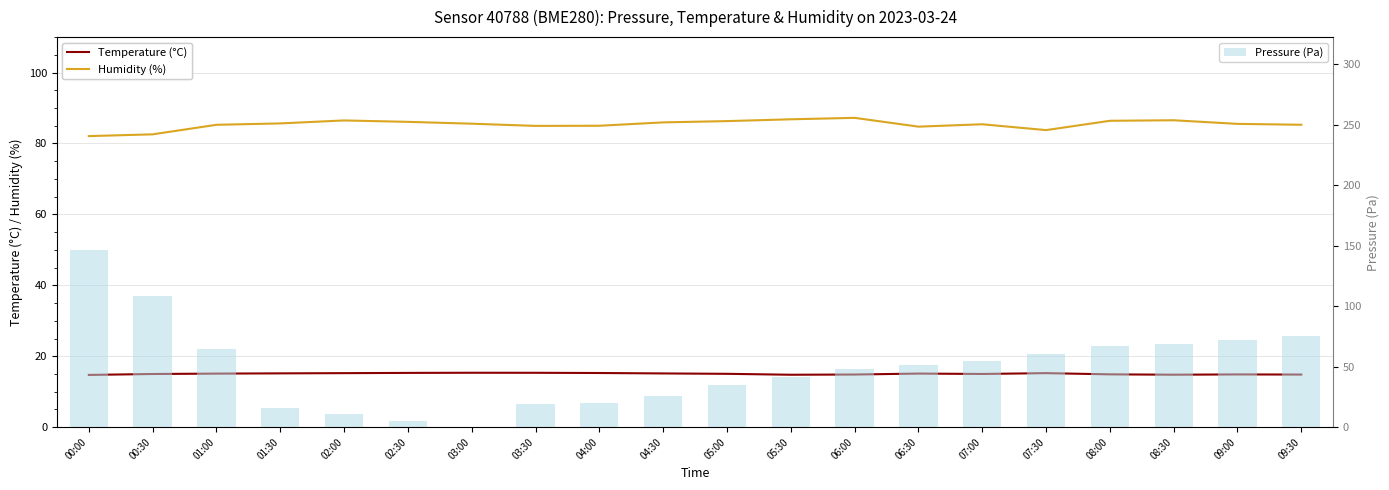

How many data points in Humidity (%) are less than 85?

5